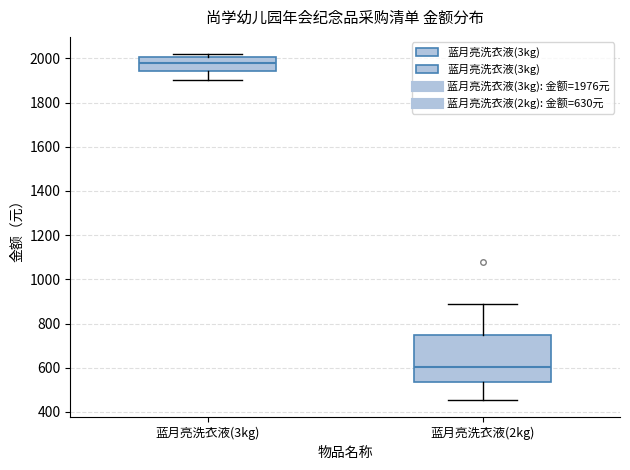

Where is the upper edge of the box for 蓝月亮洗衣液(3kg) on the y-axis? The values are not printed on the chart, so give them approximately, as read against the axis.

2000